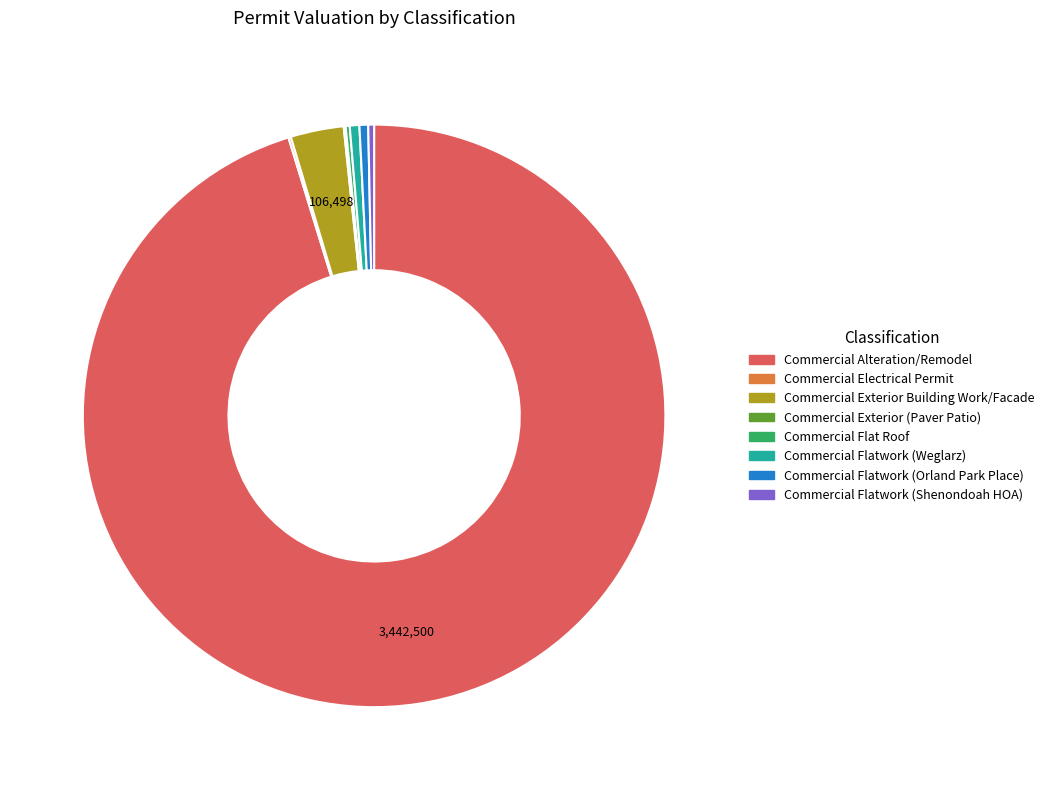

Which slice is the largest?

Commercial Alteration/Remodel